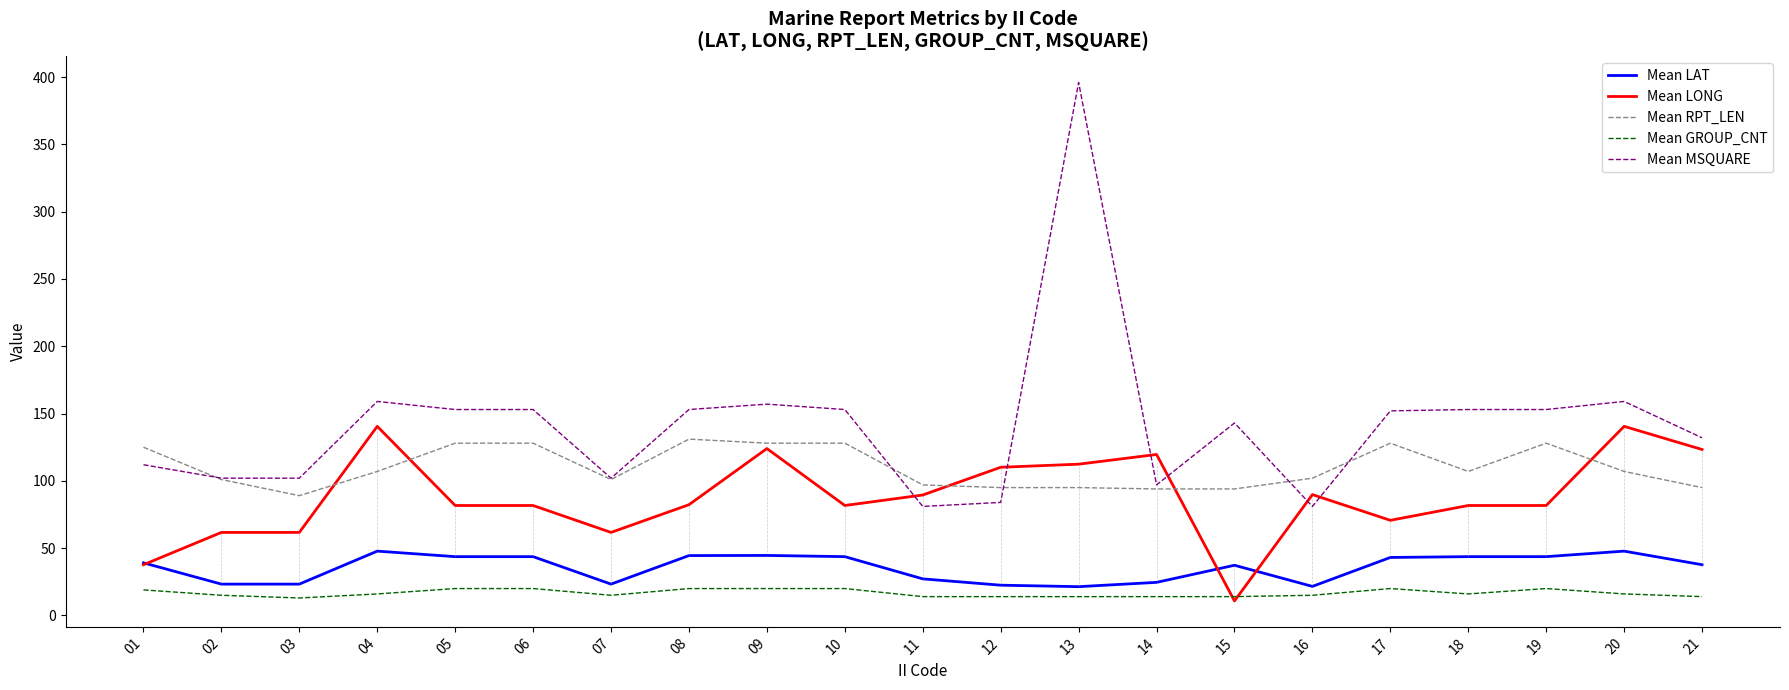

What are all the series names shown in the legend?

Mean LAT, Mean LONG, Mean RPT_LEN, Mean GROUP_CNT, Mean MSQUARE